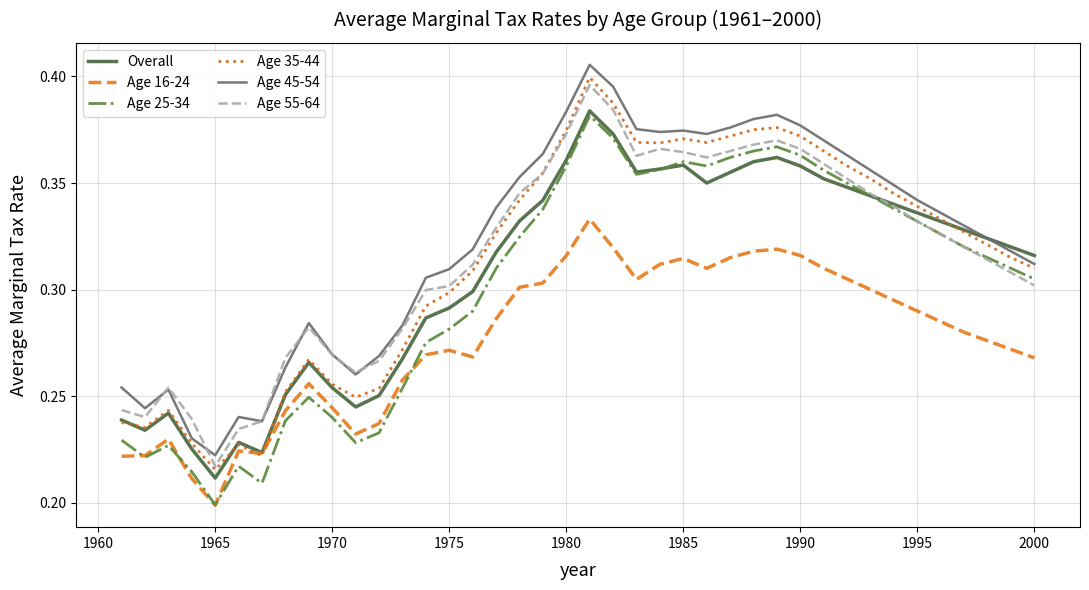

True or false: Age 16-24 and Age 55-64 intersect in this chart.

False